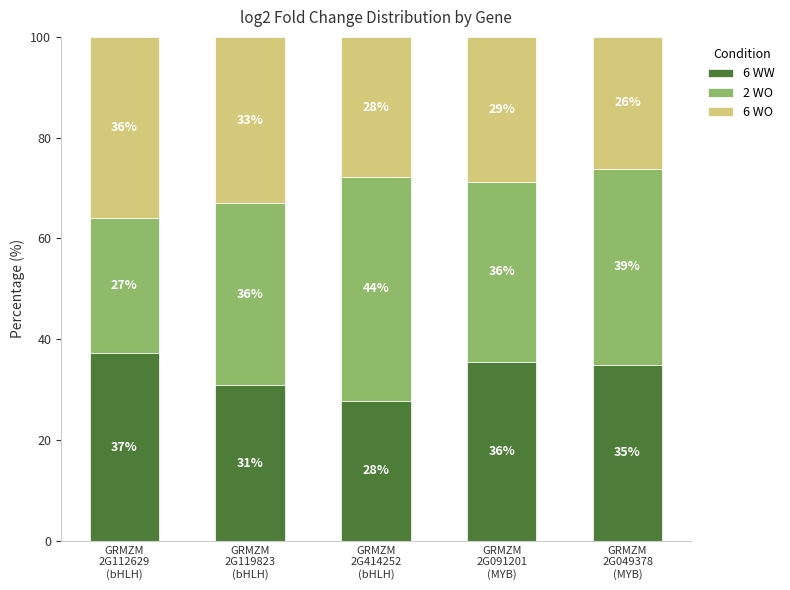

What is the minimum value for 6 WW?

27.8